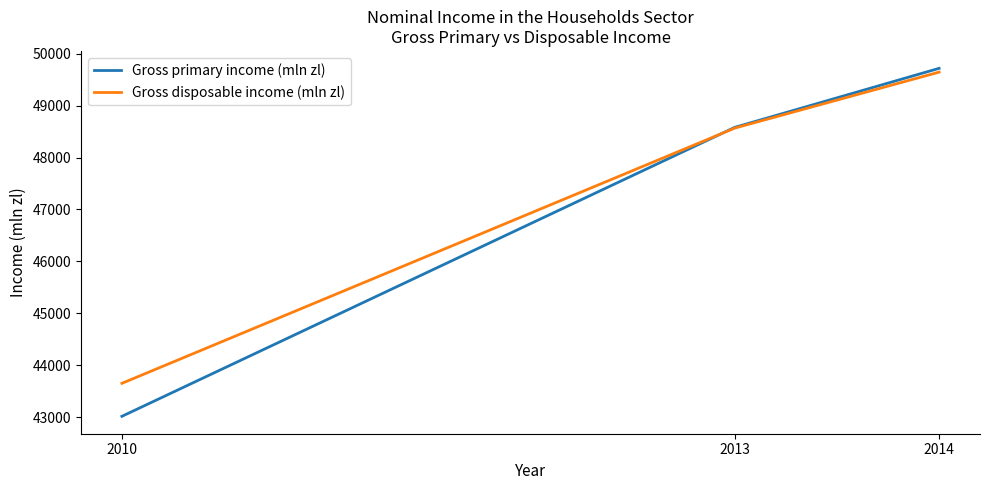

Read the Gross disposable income (mln zl) value at 2014, to the nearest 10.

49640